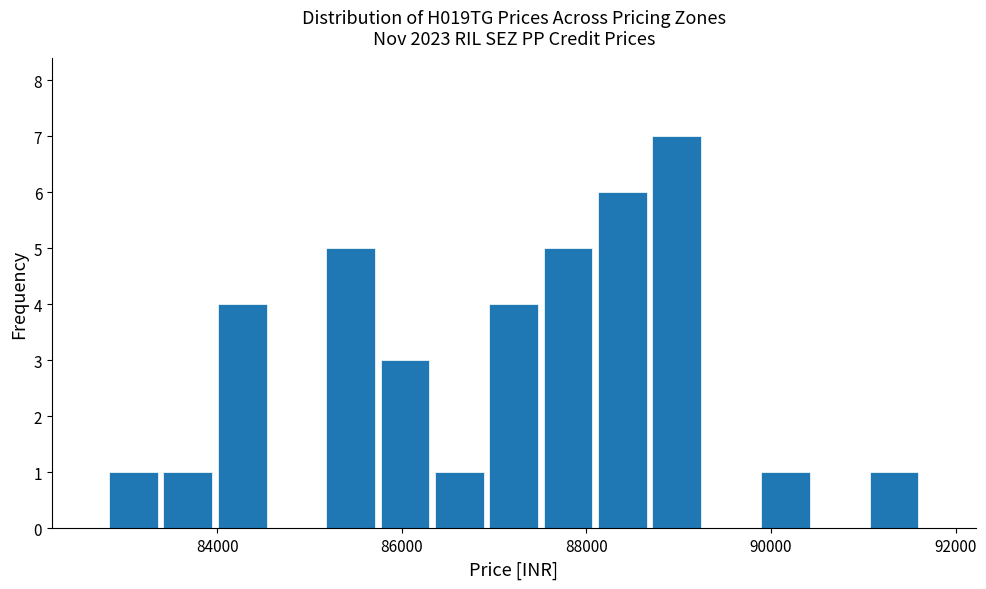

Around what value on the x-axis is the tallest bar? Give the approximate position of its centre, as read against the axis.

89000